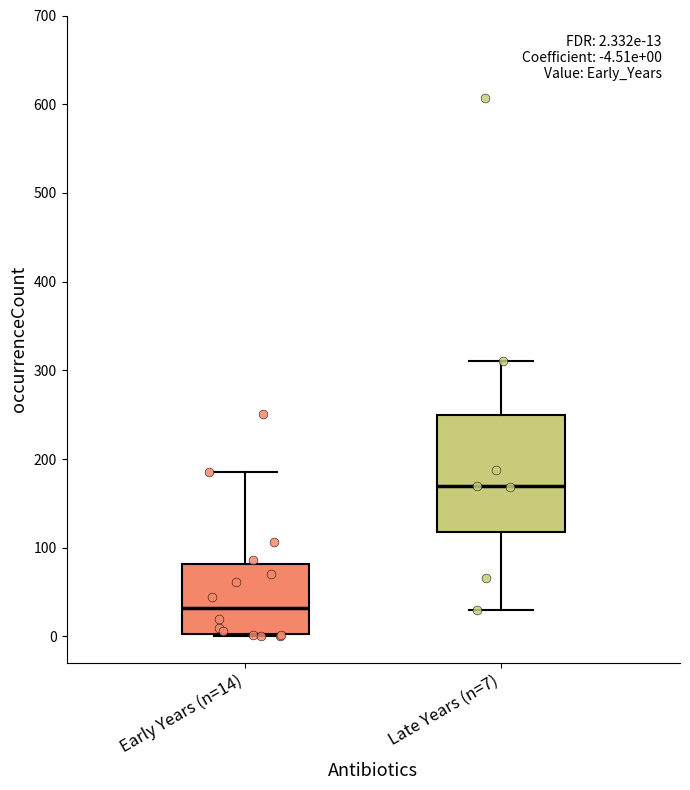

Which box's median line is the lowest?

Early Years (n=14)